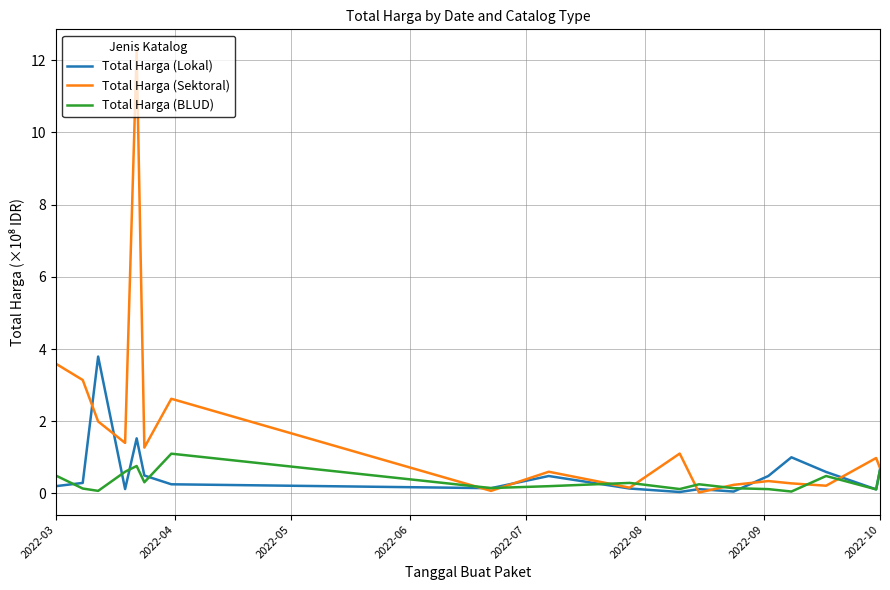

Rank the series by their maximum value, from lowest to highest.

Total Harga (BLUD), Total Harga (Lokal), Total Harga (Sektoral)